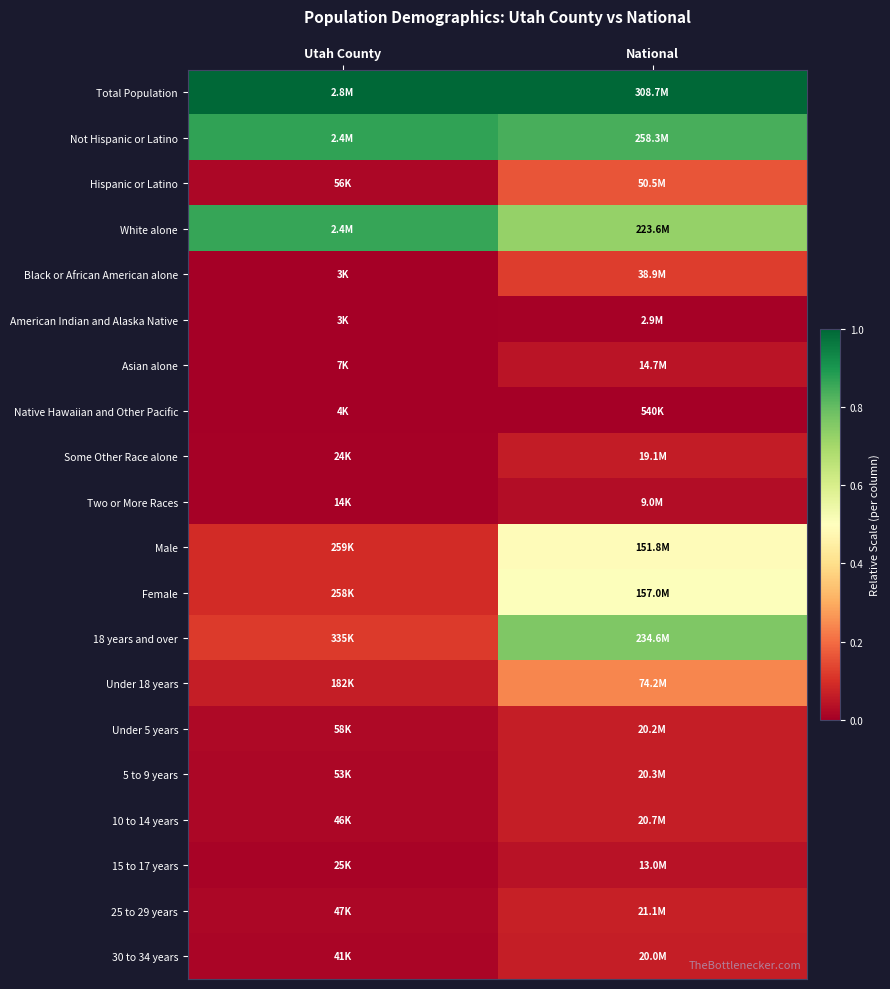

Reading left to right, list all the values displayed in this chart.

Total Population: Utah County=1.0	National=1.0
Not Hispanic or Latino: Utah County=0.9	National=0.8
Hispanic or Latino: Utah County=0.0	National=0.2
White alone: Utah County=0.9	National=0.7
Black or African American alone: Utah County=0.0	National=0.1
American Indian and Alaska Native: Utah County=0.0	National=0.0
Asian alone: Utah County=0.0	National=0.0
Native Hawaiian and Other Pacific: Utah County=0.0	National=0.0
Some Other Race alone: Utah County=0.0	National=0.1
Two or More Races: Utah County=0.0	National=0.0
Male: Utah County=0.1	National=0.5
Female: Utah County=0.1	National=0.5
18 years and over: Utah County=0.1	National=0.8
Under 18 years: Utah County=0.1	National=0.2
Under 5 years: Utah County=0.0	National=0.1
5 to 9 years: Utah County=0.0	National=0.1
10 to 14 years: Utah County=0.0	National=0.1
15 to 17 years: Utah County=0.0	National=0.0
25 to 29 years: Utah County=0.0	National=0.1
30 to 34 years: Utah County=0.0	National=0.1